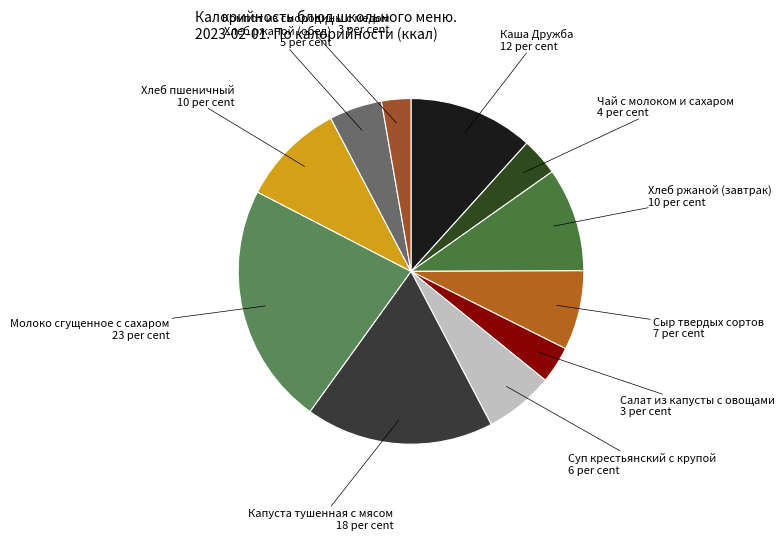

Combined, do Суп крестьянский с крупой and Молоко сгущенное с сахаром account for over 50%?

No